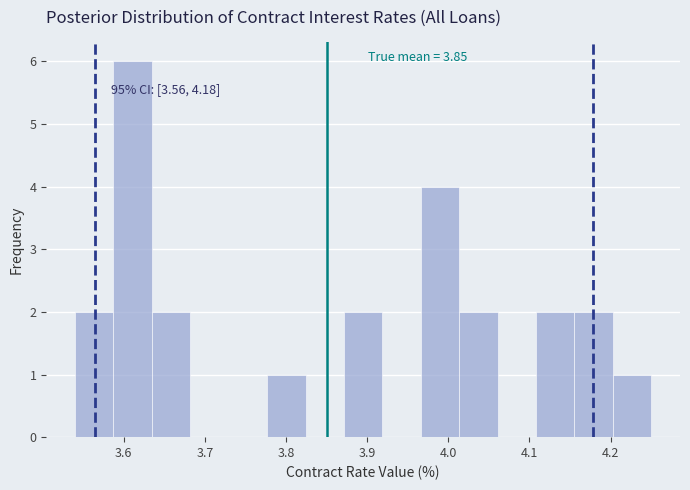

Which range on the x-axis has the tallest bar?

3.59 to 3.63